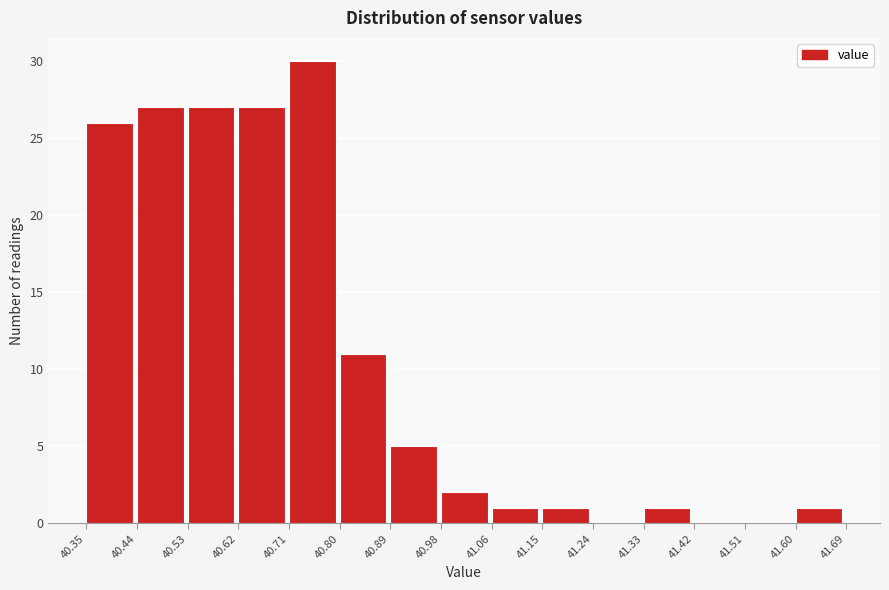

Reading left to right, list every bar in this chart as the range it spans on the x-axis followed by its height. The values are not printed on the chart, so give them approximately, as read against the axis.

40.35 to 40.44: 26
40.44 to 40.53: 27
40.53 to 40.62: 27
40.62 to 40.71: 27
40.71 to 40.80: 30
40.80 to 40.89: 11
40.89 to 40.98: 5
40.98 to 41.06: 2
41.06 to 41.15: 1
41.15 to 41.24: 1
41.24 to 41.33: 0
41.33 to 41.42: 1
41.42 to 41.51: 0
41.51 to 41.60: 0
41.60 to 41.69: 1